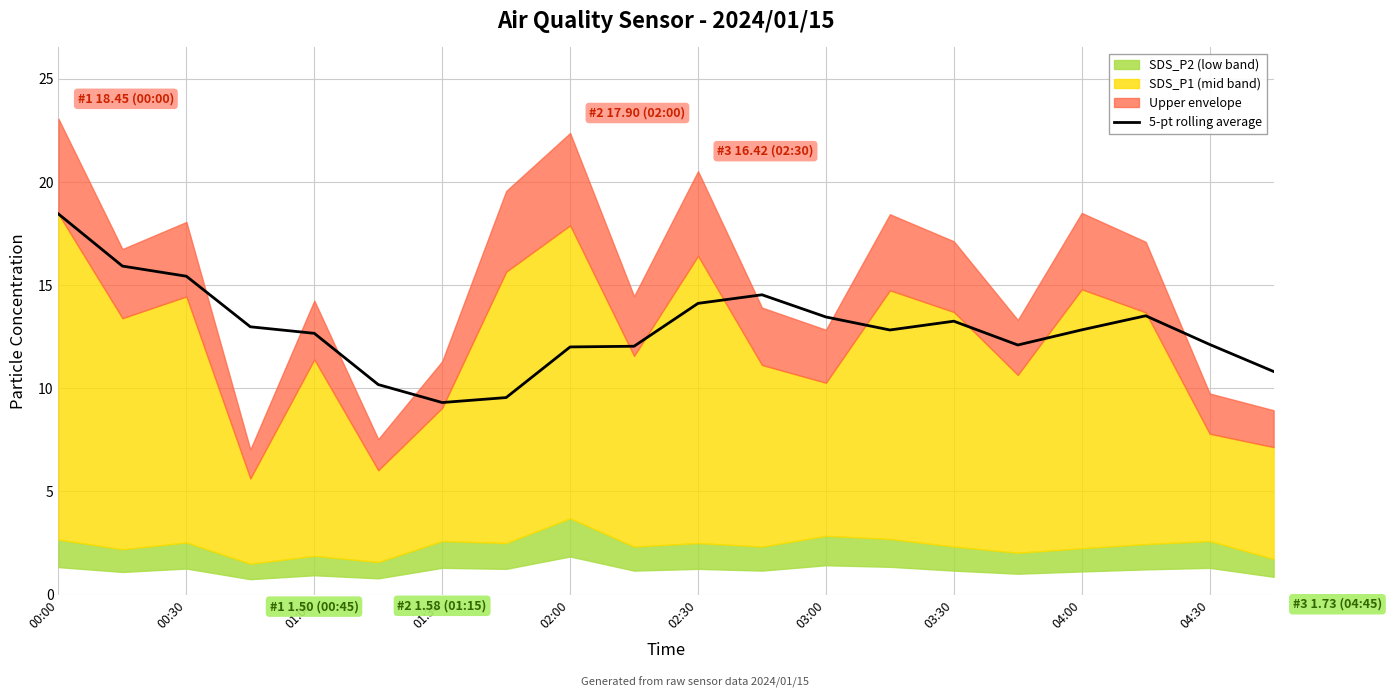

The value of 5-pt rolling average at 04:00 is 12.8. True or false?

True